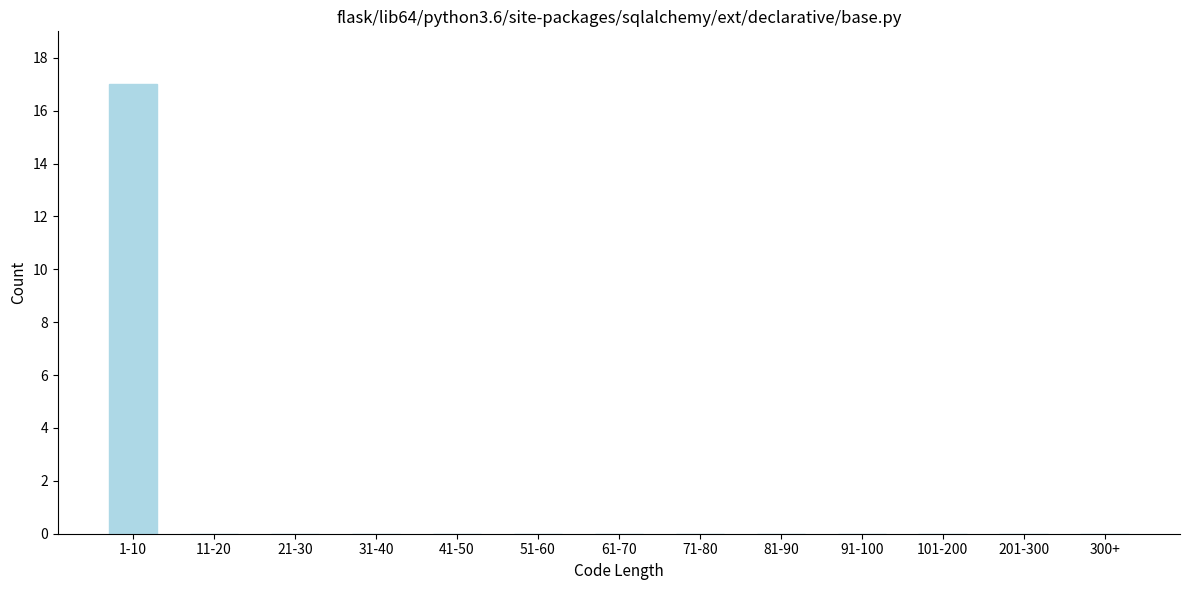

Reading left to right, list all the values displayed in this chart.

1-10=17	11-20=0	21-30=0	31-40=0	41-50=0	51-60=0	61-70=0	71-80=0	81-90=0	91-100=0	101-200=0	201-300=0	300+=0